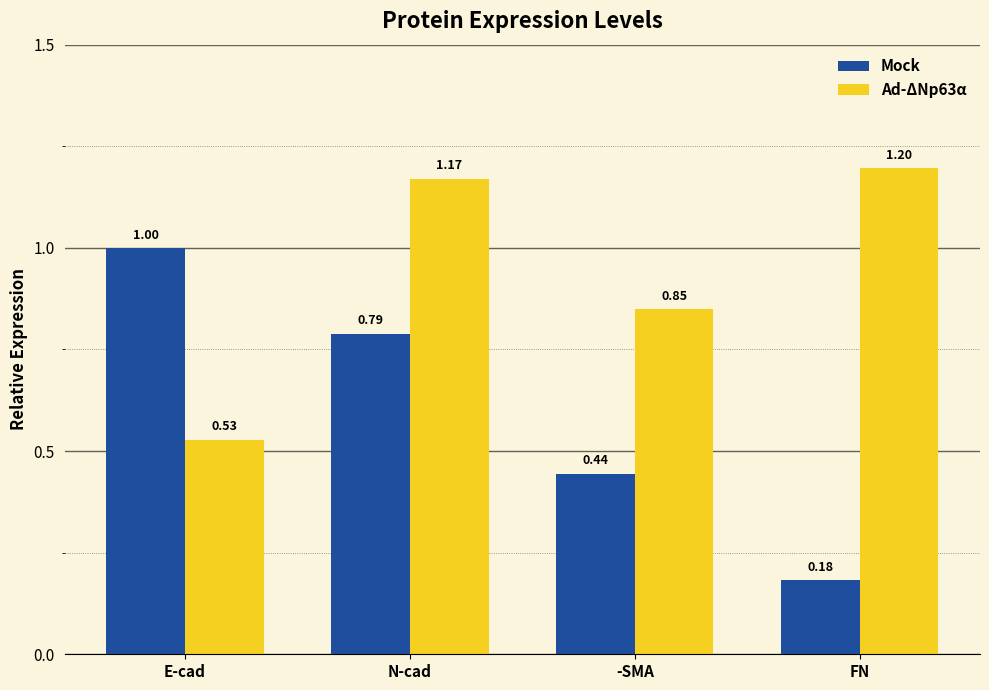

At how many categories does at least one series exceed 0?

4